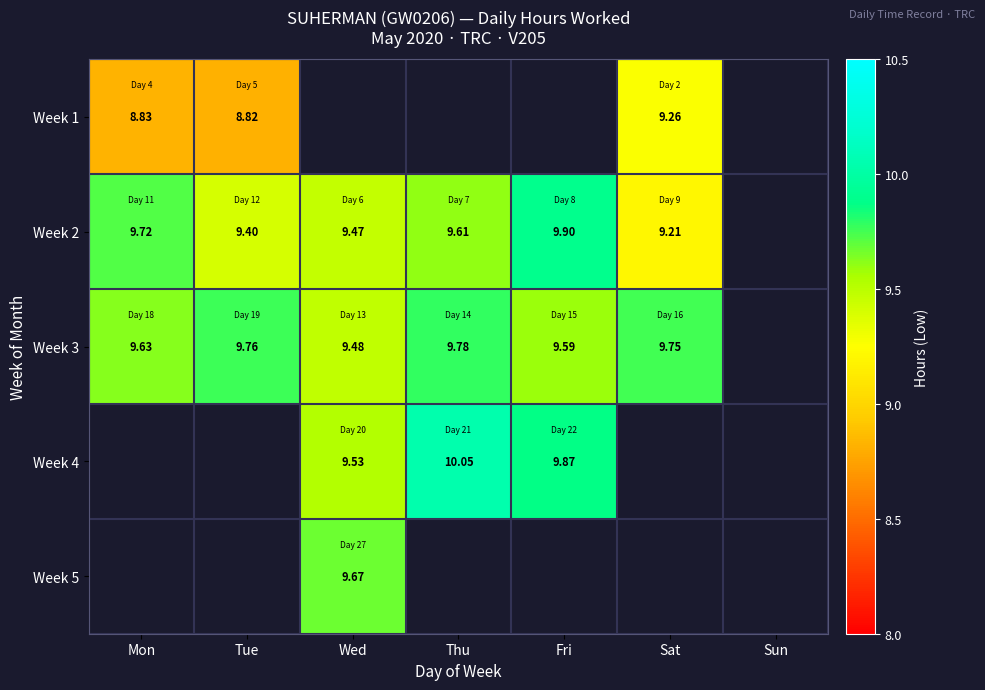

At which category does the chart reach its minimum across all series?

Tue